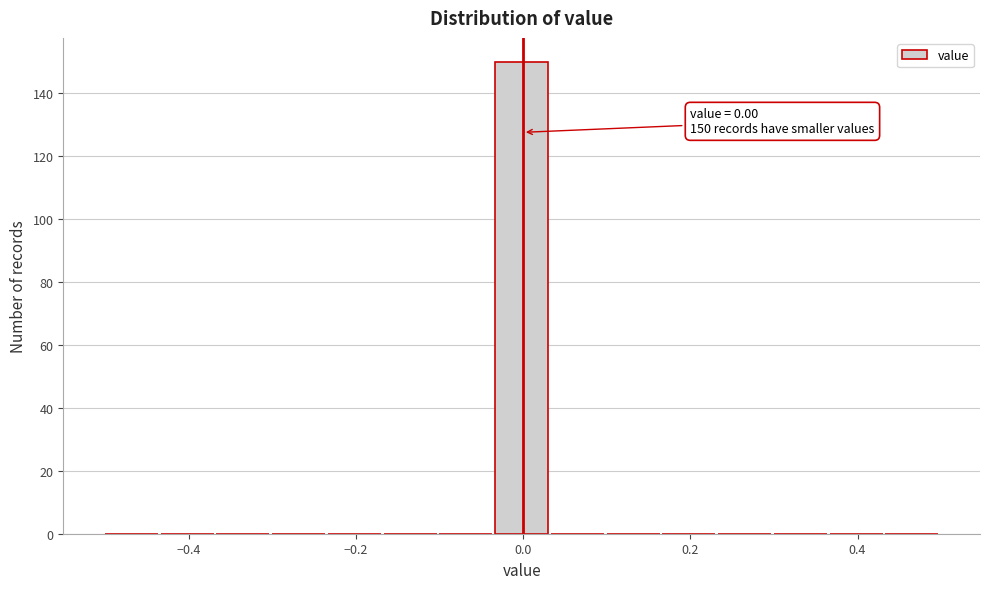

Read against the x-axis, roughly where is the centre of the tallest bar?

0.00